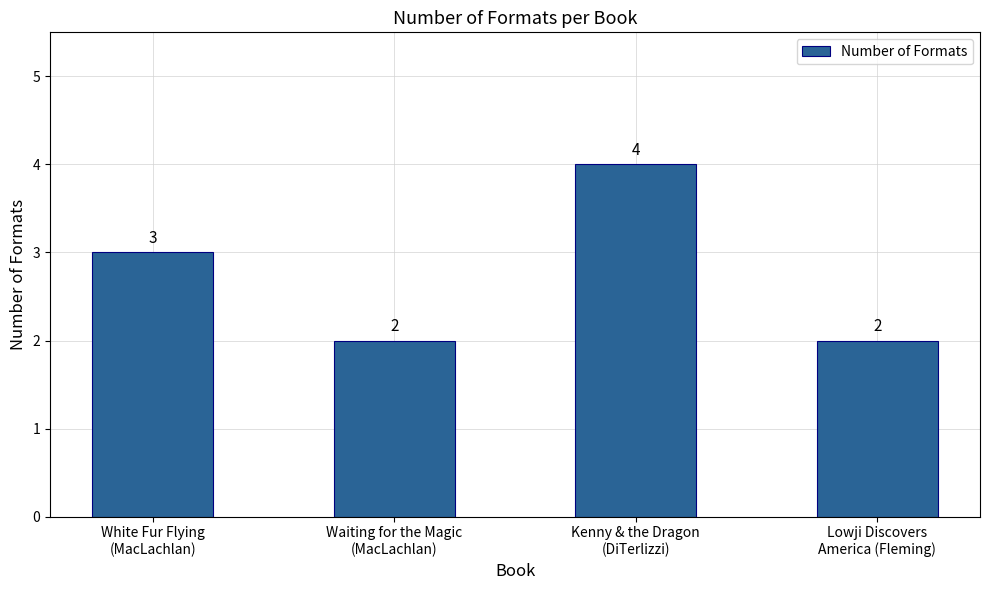

Are the bars grouped side by side (vs. stacked)?

No